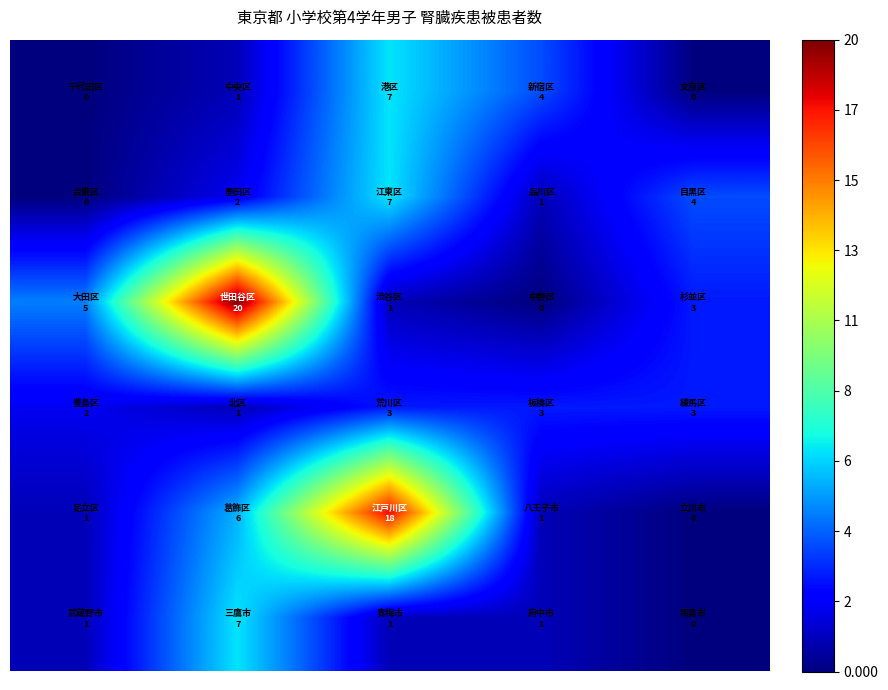

How many distinct data groups are displayed?

6